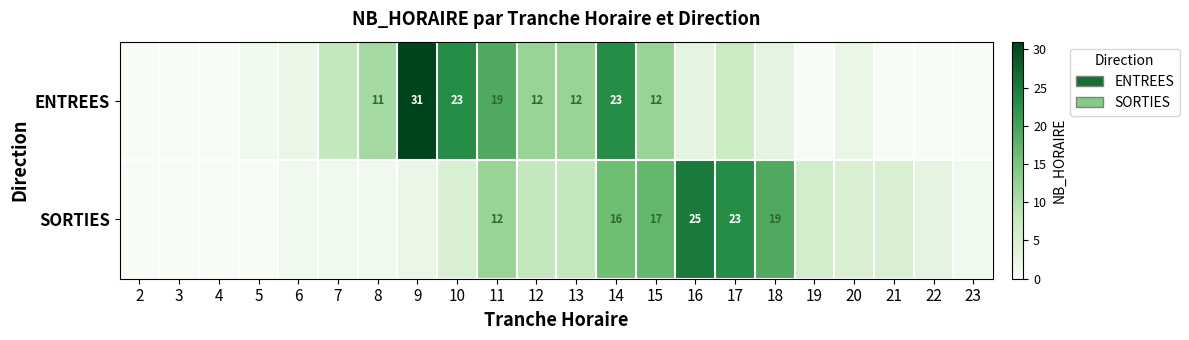

At which category does the chart reach its minimum across all series?

2